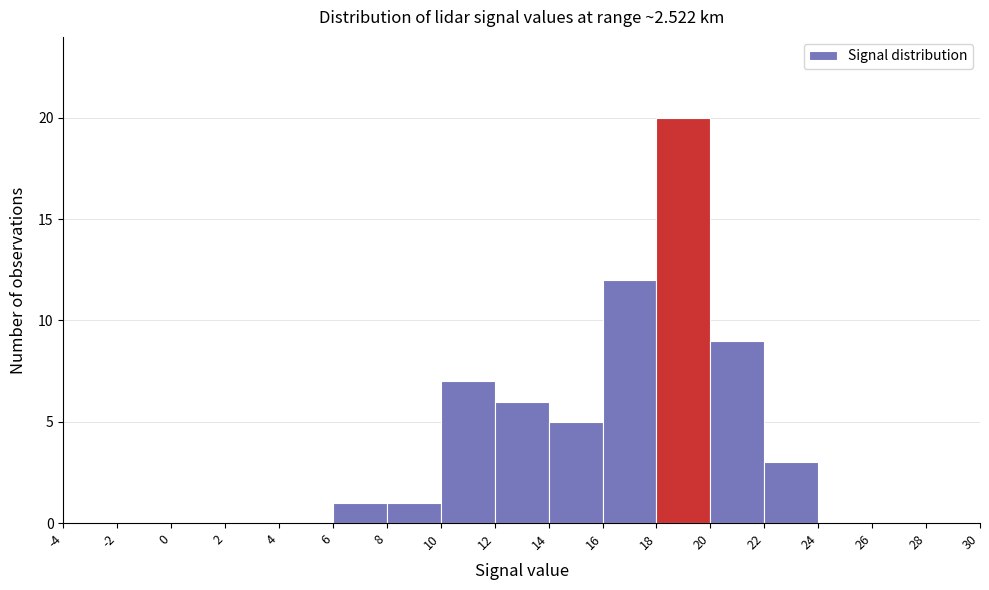

Reading left to right, list every bar in this chart as the range it spans on the x-axis followed by its height. The values are not printed on the chart, so give them approximately, as read against the axis.

-4 to -2: 0
-2 to 0: 0
0 to 2: 0
2 to 4: 0
4 to 6: 0
6 to 8: 1
8 to 10: 1
10 to 12: 7
12 to 14: 6
14 to 16: 5
16 to 18: 12
18 to 20: 20
20 to 22: 9
22 to 24: 3
24 to 26: 0
26 to 28: 0
28 to 30: 0